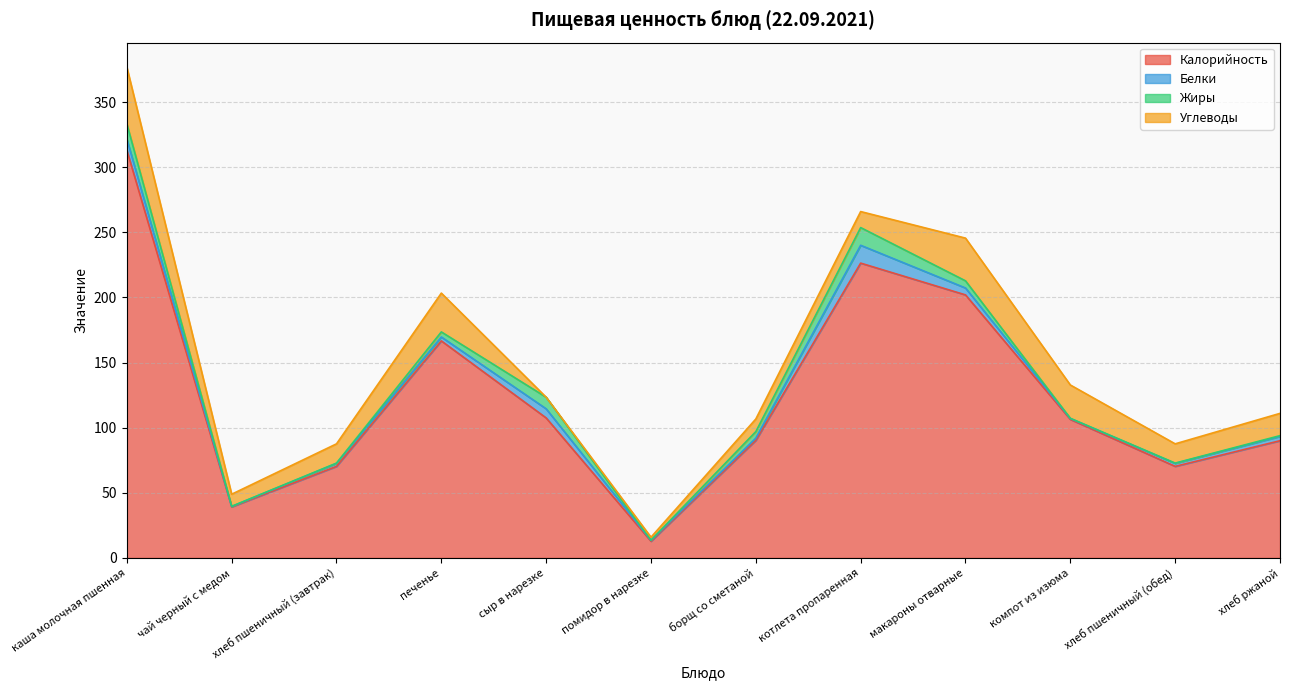

Which has a higher value, котлета пропаренная or чай черный с медом?

котлета пропаренная